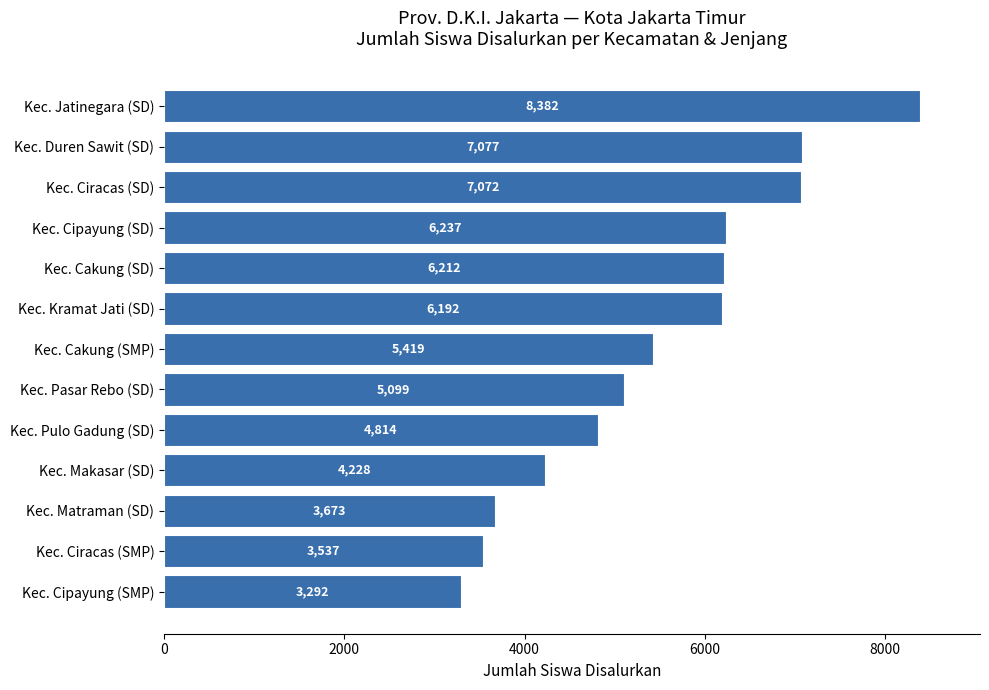

Which has a higher value, Kec. Jatinegara (SD) or Kec. Cakung (SMP)?

Kec. Jatinegara (SD)